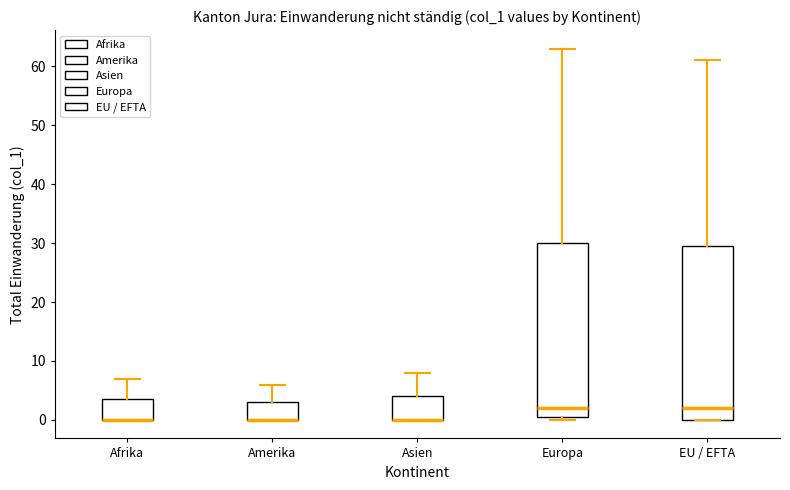

Reading left to right, read every box against the y-axis: the position of its median line, the range the box covers, and the ends of its whiskers. The values are not printed on the chart, so give them approximately, as read against the axis.

Afrika: median 0 (drawn on the box's lower edge), box 0 to 4, whiskers 0 to 7
Amerika: median 0 (drawn on the box's lower edge), box 0 to 3, whiskers 0 to 6
Asien: median 0 (drawn on the box's lower edge), box 0 to 4, whiskers 0 to 8
Europa: median 2, box 1 to 30, whiskers 0 to 63
EU / EFTA: median 2, box 0 to 30, whiskers 0 to 61